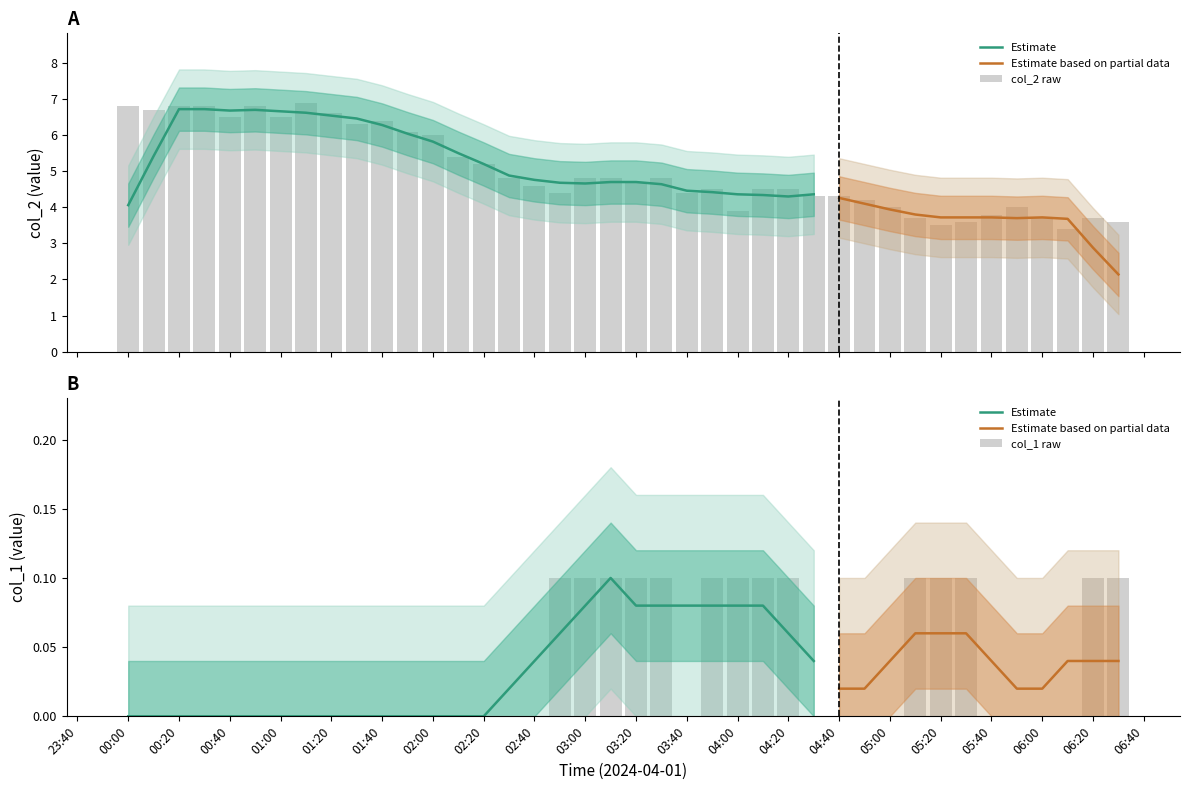

How many groups of bars are there?

40